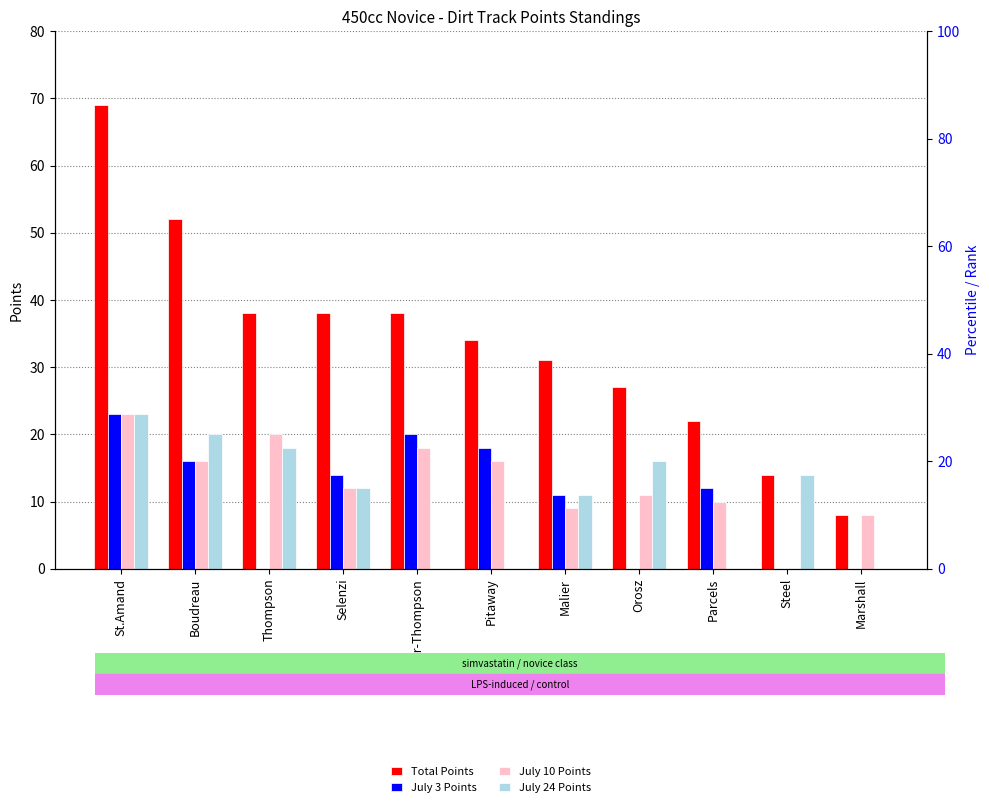

Reading left to right, transcribe all the data shown in this chart.

Total Points: 69	52	38	38	38	34	31	27	22	14	8
July 3 Points: 23	16	0	14	20	18	11	0	12	0	0
July 10 Points: 23	16	20	12	18	16	9	11	10	0	8
July 24 Points: 23	20	18	12	0	0	11	16	0	14	0